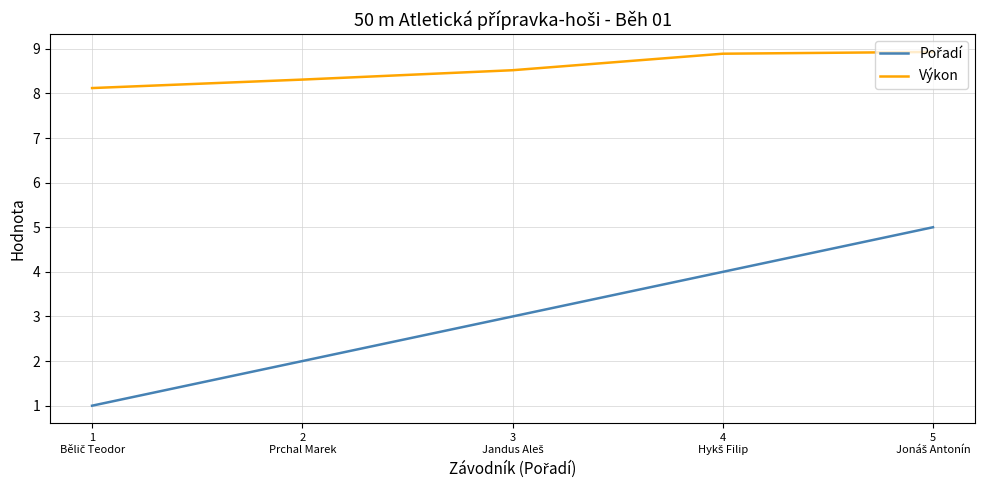

What is the maximum value shown in the chart?

8.9